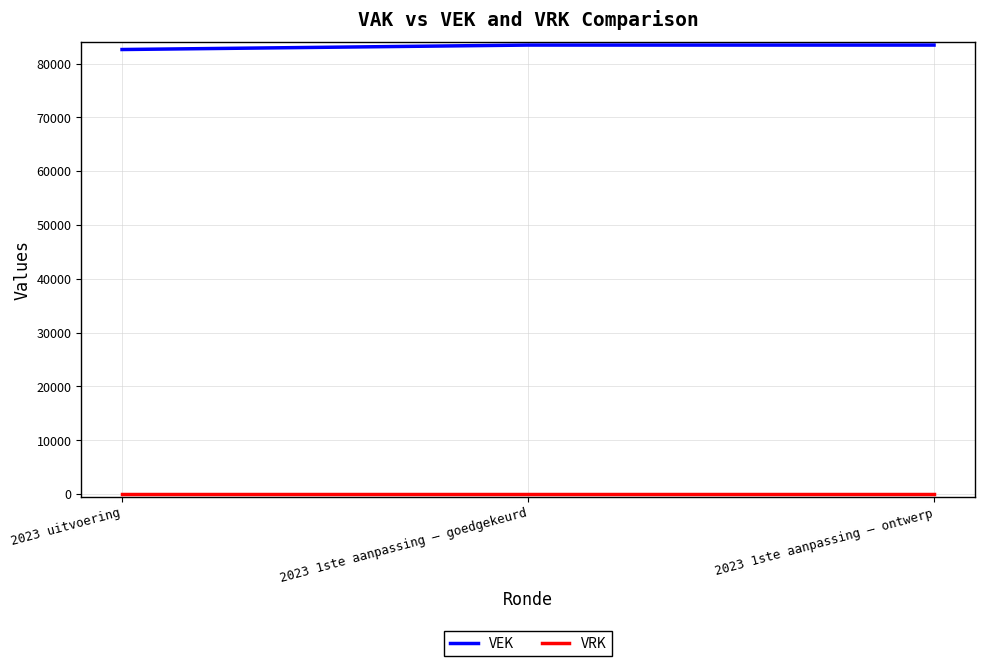

What is the greatest value displayed?

83437